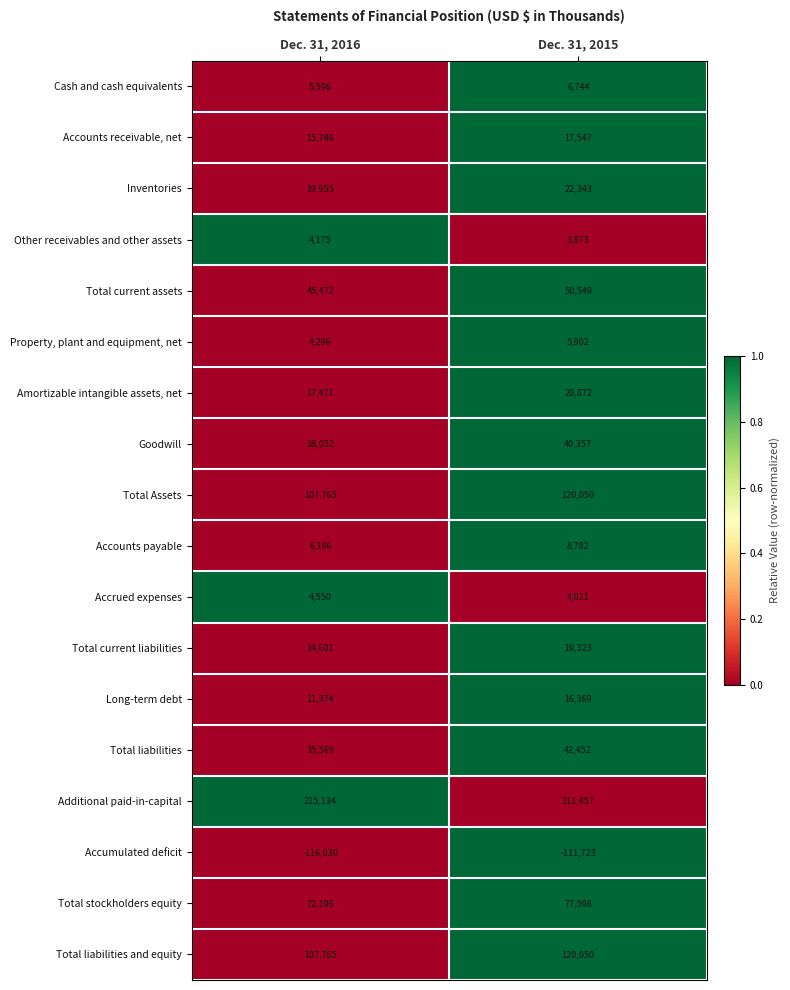

At which label is Long-term debt closest to 13871?

Dec. 31, 2016